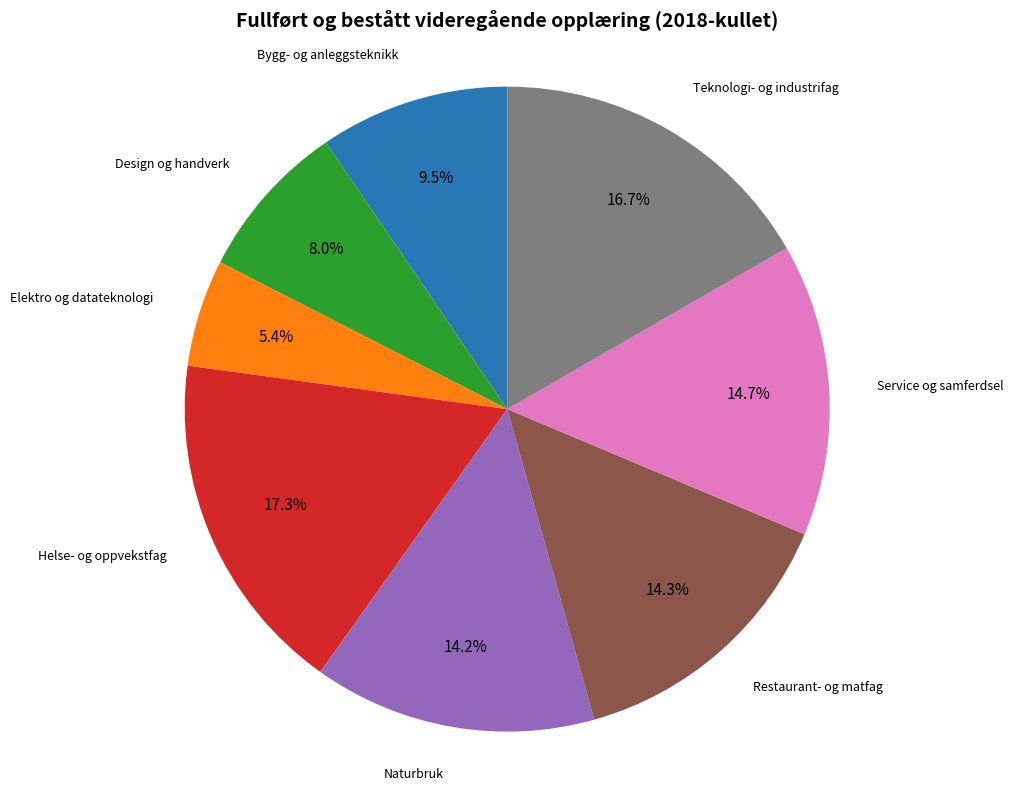

Does any single category account for the majority?

No